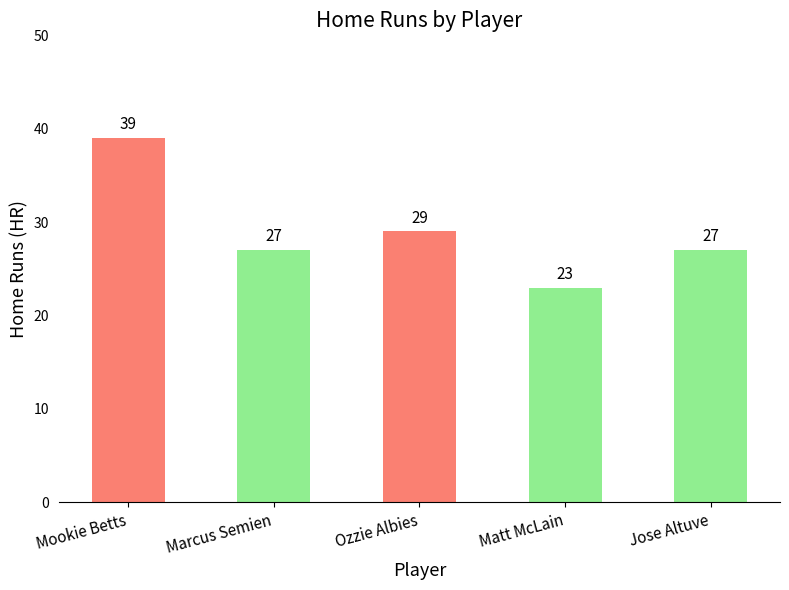

What is the approximate value at Marcus Semien, to the nearest 10?

30